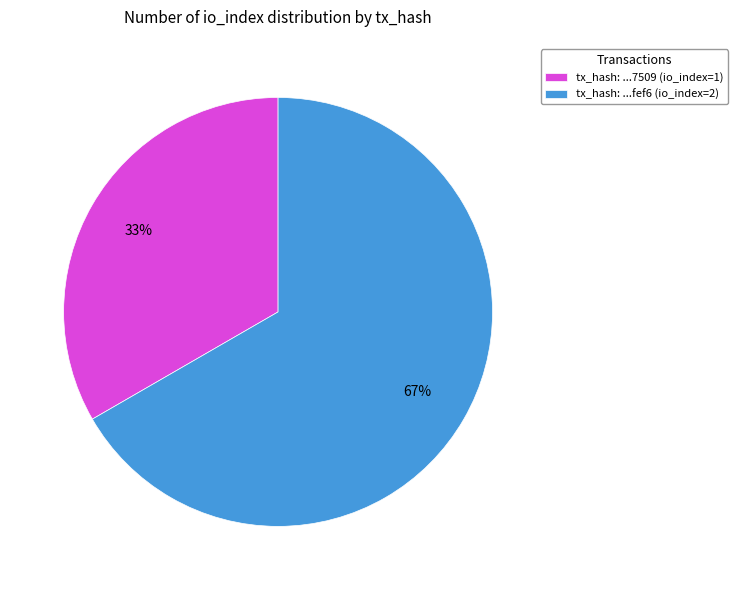

Do tx_hash: ...7509 (io_index=1) and tx_hash: ...fef6 (io_index=2) together represent more than half of the pie?

Yes